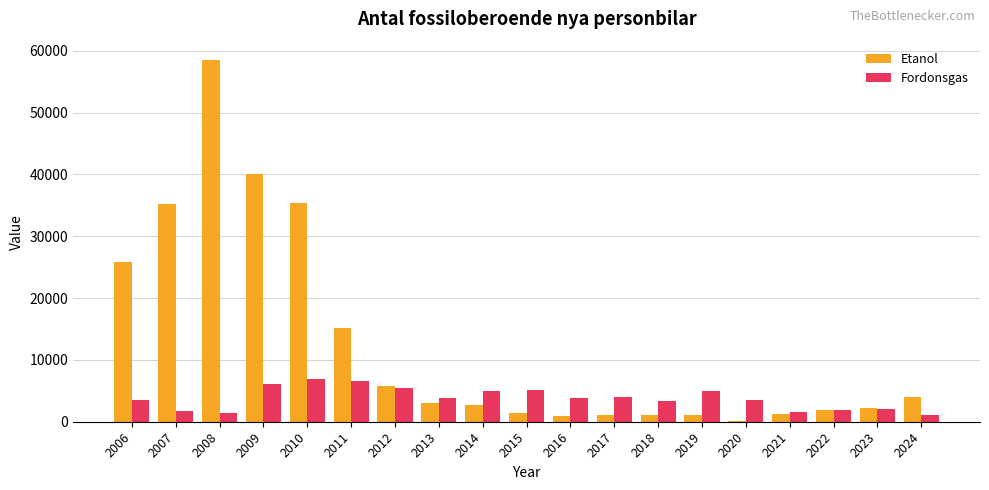

What is the sum of all Etanol values?

236802